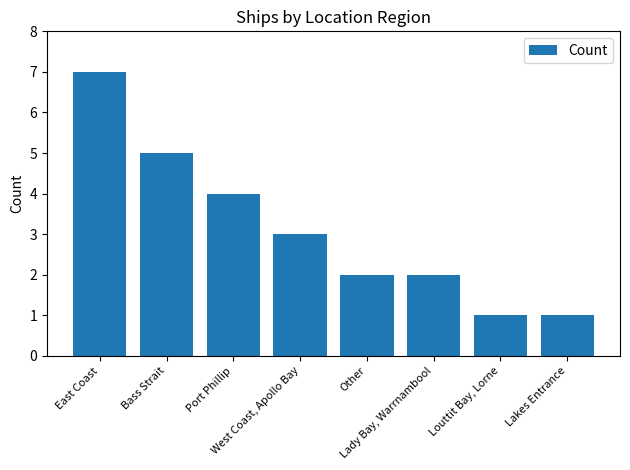

What is the difference between the second highest and second lowest values?

4